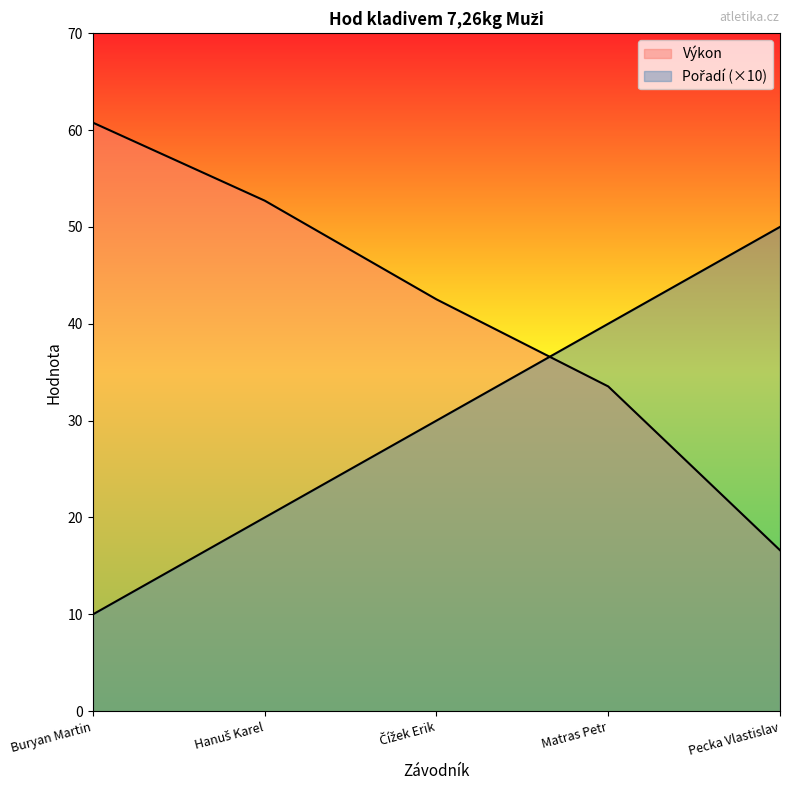

Reading left to right, what are all the values shown in this chart?

Pořadí: 10.0	20.0	30.0	40.0	50.0
Výkon: 60.8	52.7	42.5	33.5	16.6